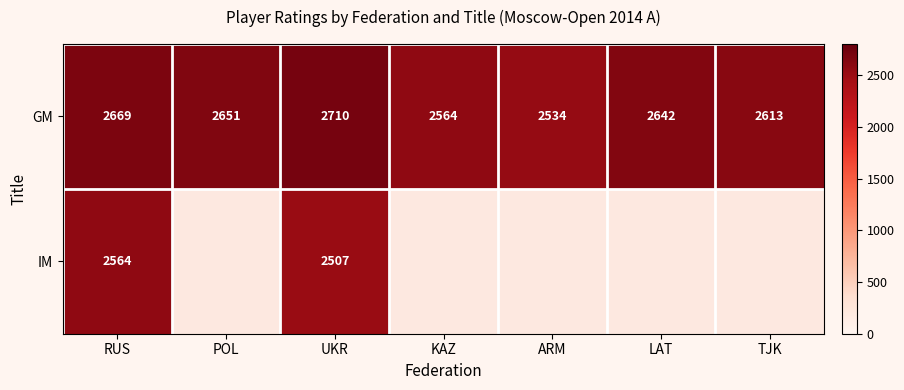

At RUS, list the series in order from smallest to largest.

IM, GM